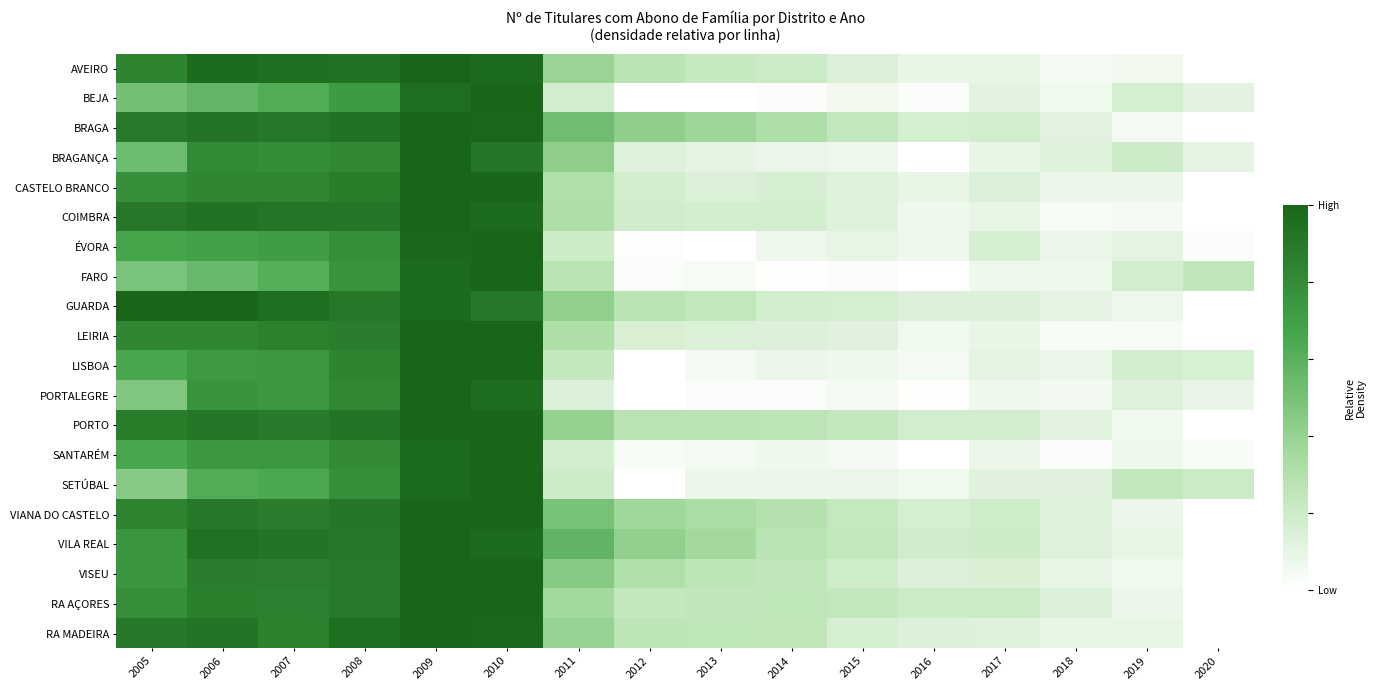

What is the spread (max minus min) of values at 2015?

0.2